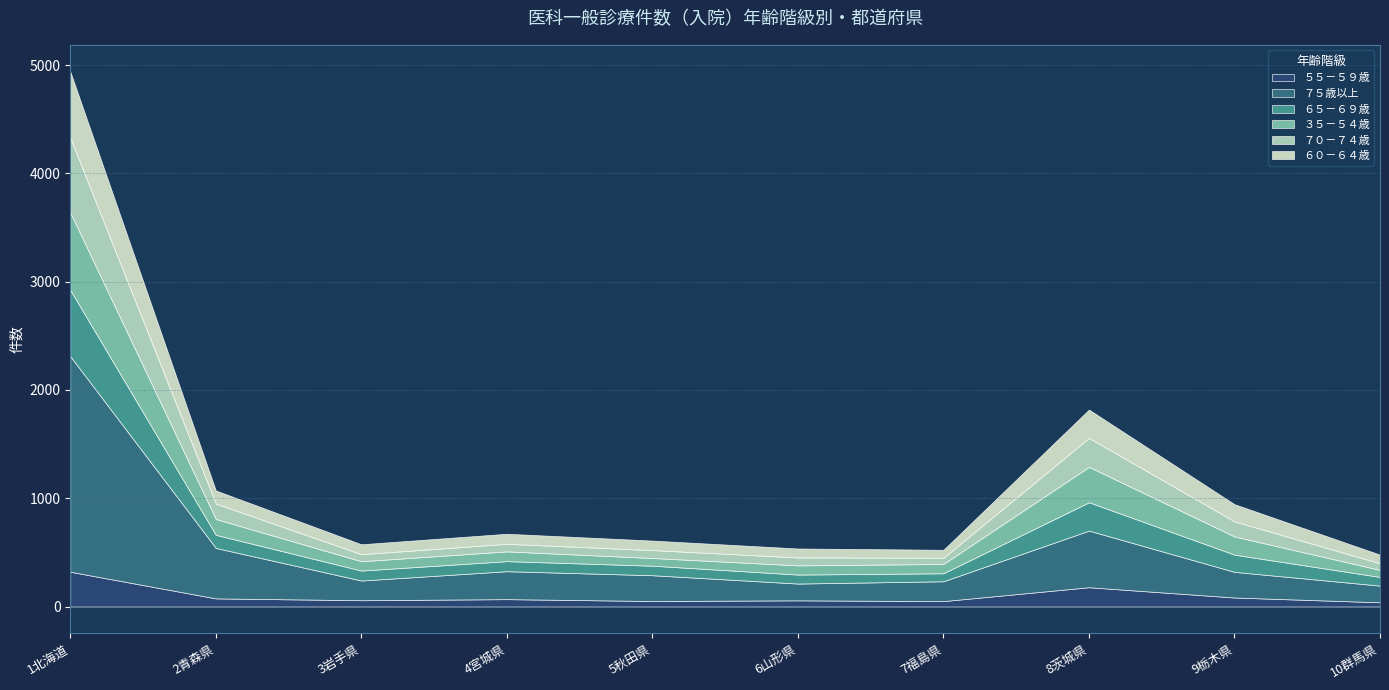

Reading right to left, what are all the values shown in this chart?

５５－５９歳: 10群馬県=39	9栃木県=83	8茨城県=178	7福島県=50	6山形県=57	5秋田県=51	4宮城県=68	3岩手県=58	2青森県=75	1北海道=321
７５歳以上: 10群馬県=154	9栃木県=237	8茨城県=523	7福島県=183	6山形県=155	5秋田県=238	4宮城県=258	3岩手県=182	2青森県=466	1北海道=1991
６５－６９歳: 10群馬県=80	9栃木県=159	8茨城県=262	7福島県=74	6山形県=83	5秋田県=88	4宮城県=93	3岩手県=92	2青森県=121	1北海道=612
３５－５４歳: 10群馬県=65	9栃木県=168	8茨城県=327	7福島県=86	6山形県=85	5秋田県=71	4宮城県=90	3岩手県=86	2青森県=146	1北海道=715
７０－７４歳: 10群馬県=61	9栃木県=139	8茨城県=267	7福島県=57	6山形県=73	5秋田県=73	4宮城県=70	3岩手県=65	2青森県=143	1北海道=690
６０－６４歳: 10群馬県=80	9栃木県=159	8茨城県=262	7福島県=74	6山形県=83	5秋田県=88	4宮城県=93	3岩手県=92	2青森県=121	1北海道=612